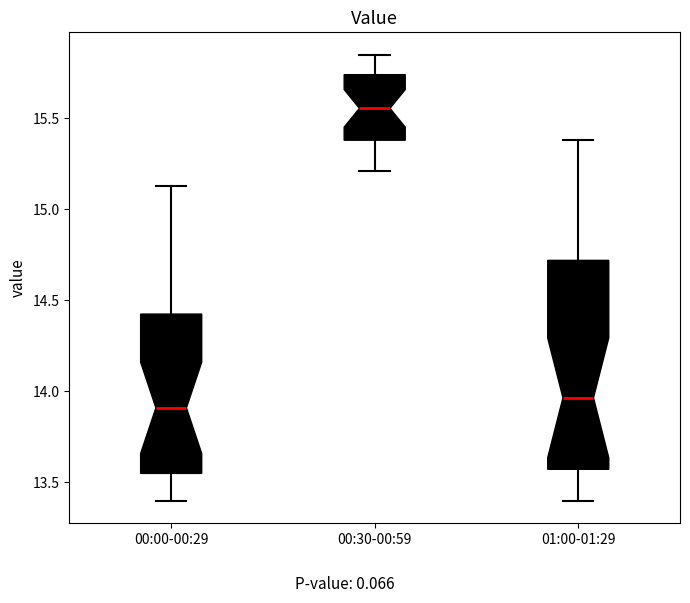

Which box has the highest median line?

00:30-00:59